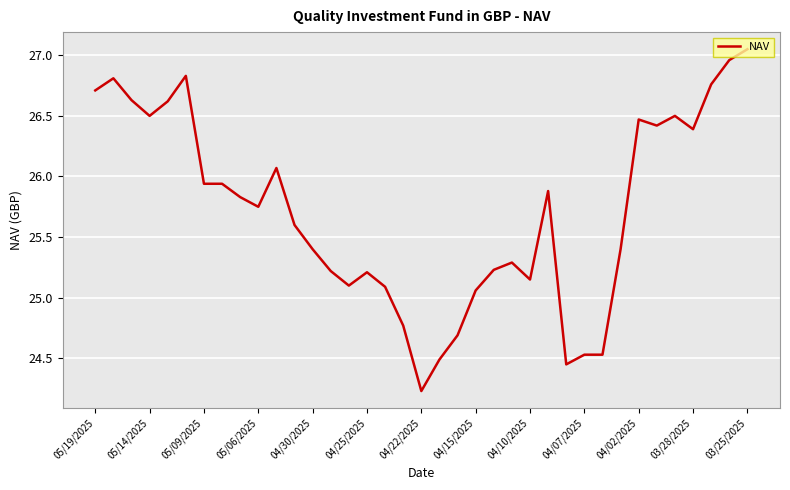

What is the difference between the maximum and minimum values?

2.8